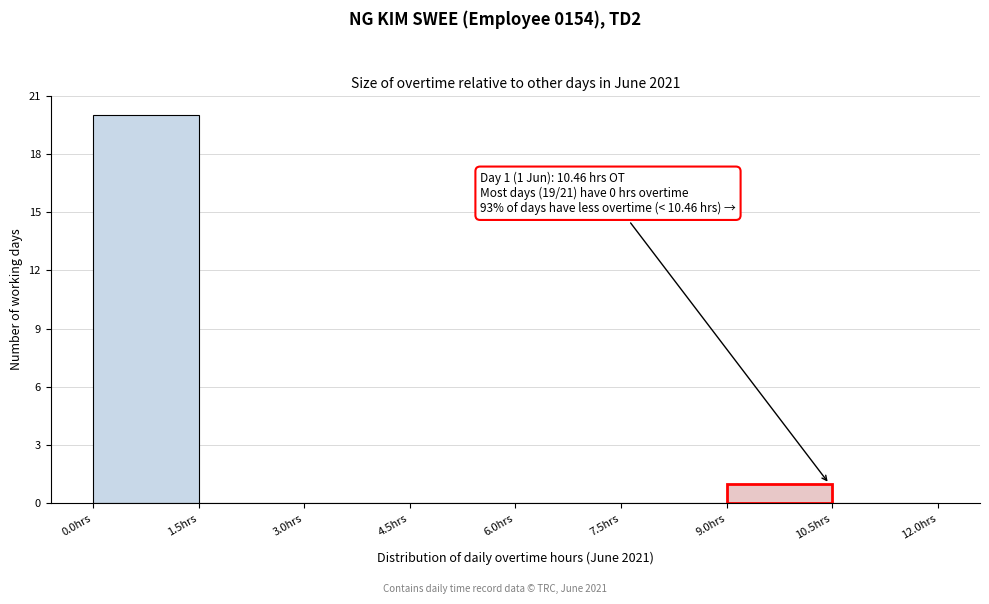

Over which range of the x-axis is the bar tallest?

0.0 to 1.5